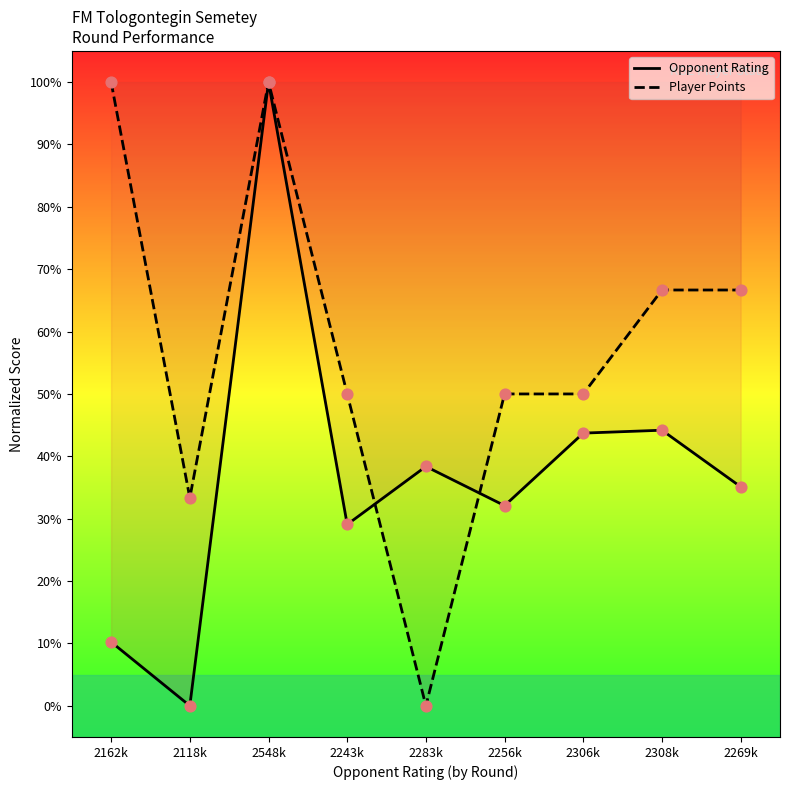

Which series reaches the maximum Y coordinate?

Opponent Rating